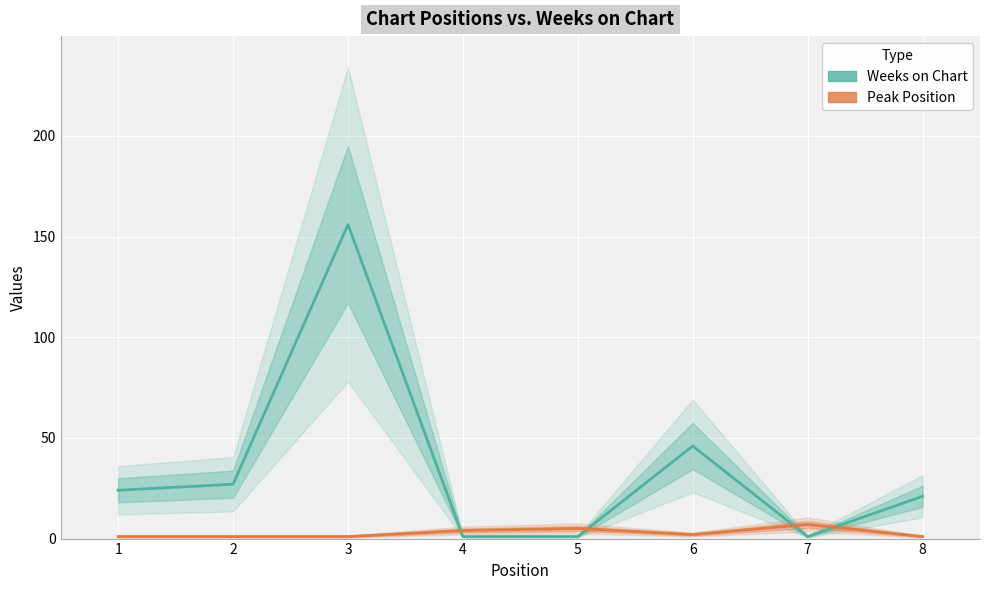

Rank the series by their average value, from highest to lowest.

Weeks on Chart, Peak Position